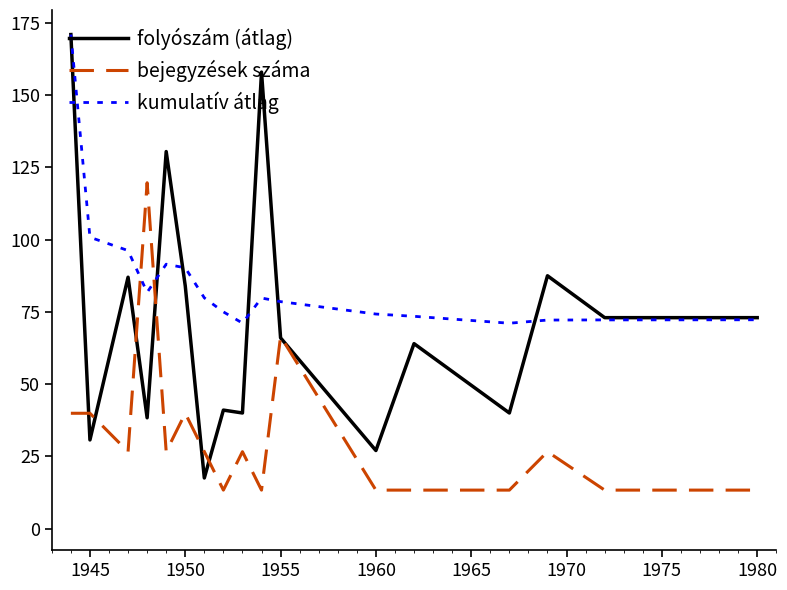

After their last crossing, which series has the higher values: kumulatív átlag or bejegyzések száma?

kumulatív átlag